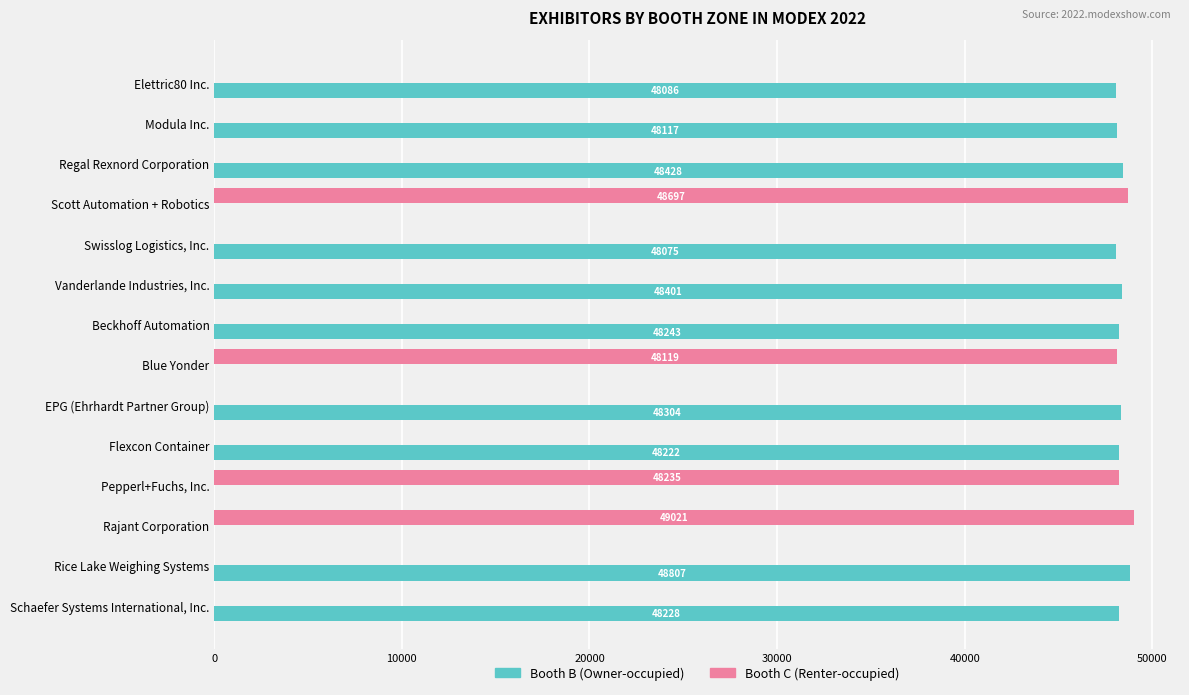

At which label is Booth B (Owner-occupied) closest to 24403?

Swisslog Logistics, Inc.